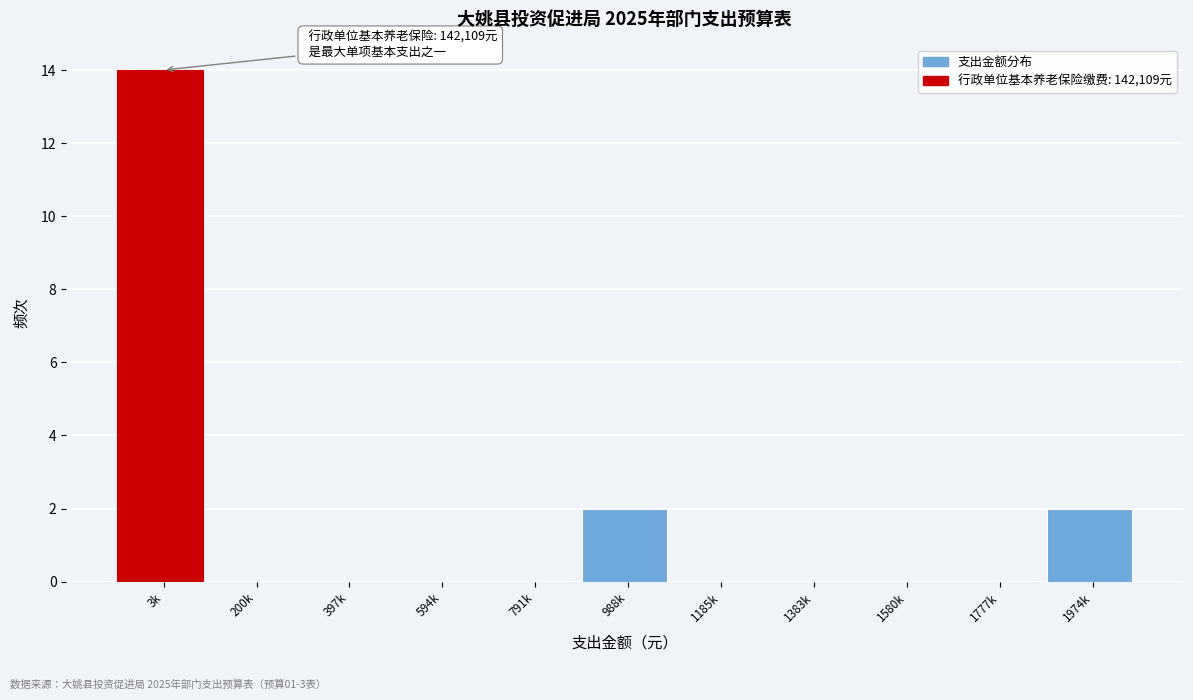

Reading left to right, list all the values displayed in this chart.

3k=14	200k=0	397k=0	594k=0	791k=0	988k=2	1185k=0	1383k=0	1580k=0	1777k=0	1974k=2